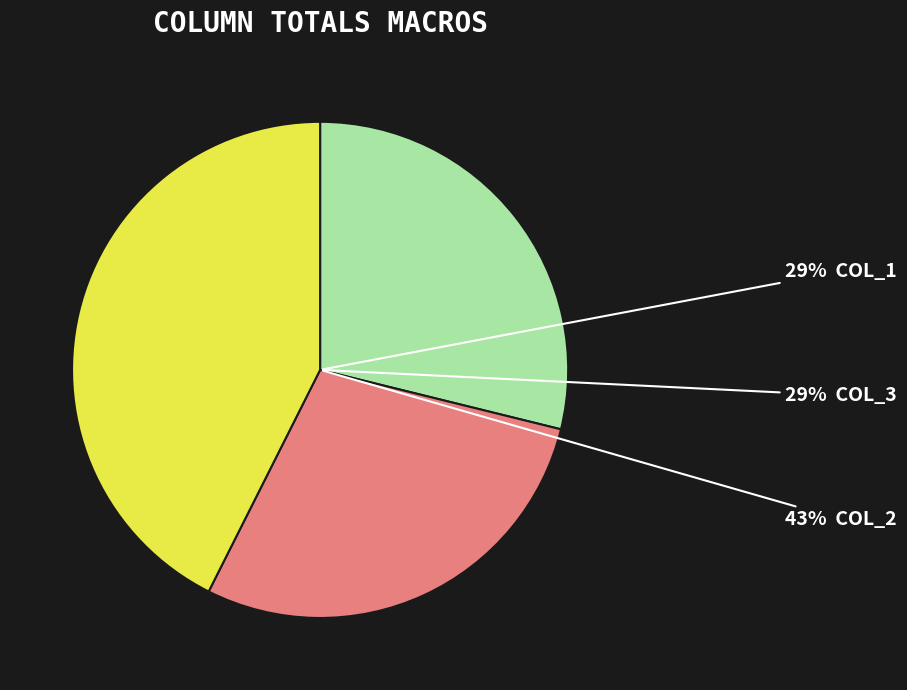

True or false: 10 accounts for 12% of the total.

False